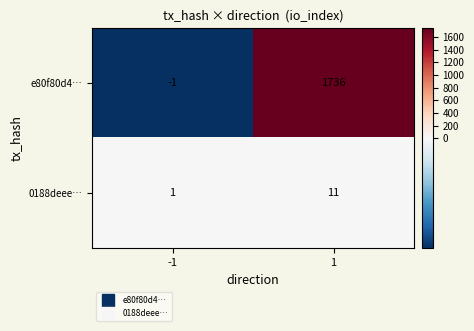

Between -1 and 1, which series saw the biggest shift?

e80f80d4…